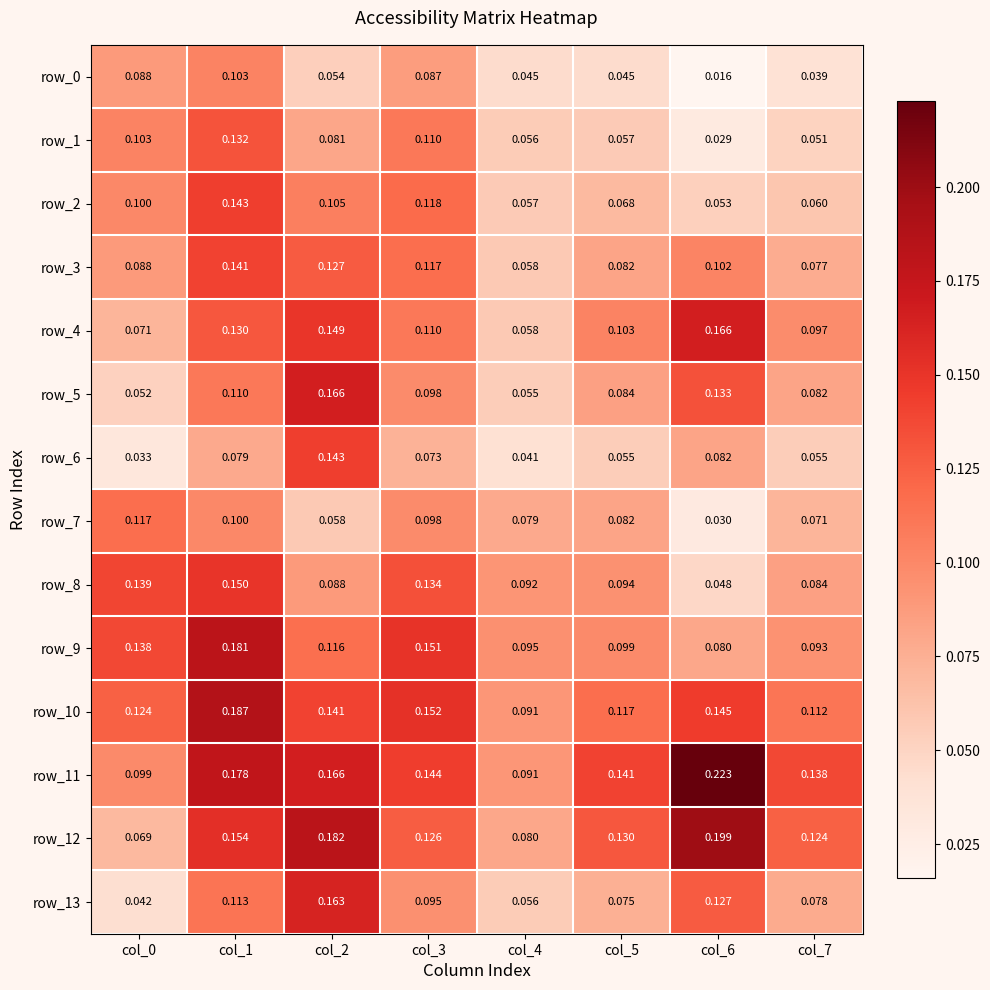

How many data points does each series have?

8